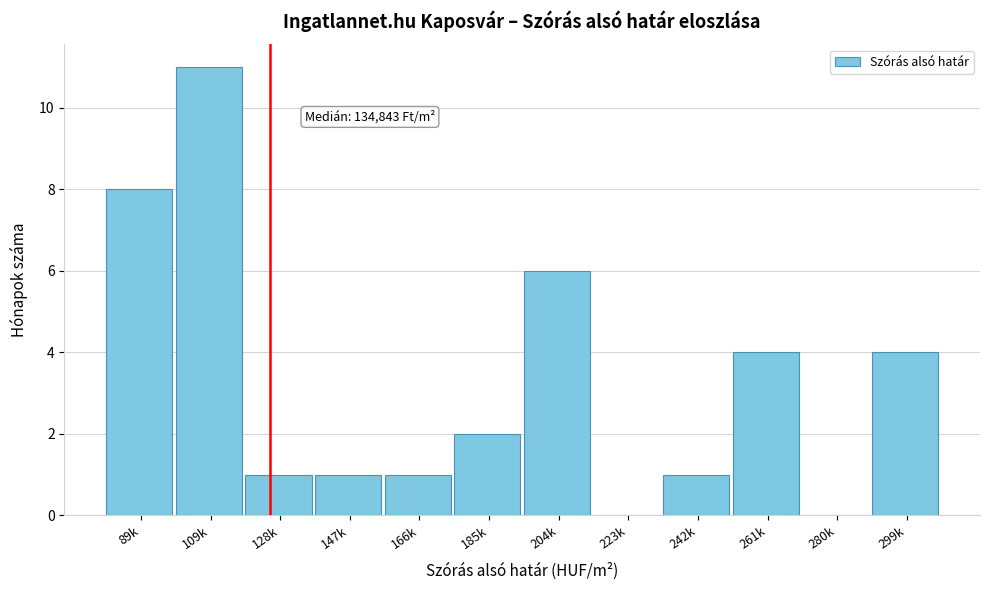

Reading left to right, extract all data points from this chart.

89k=8	109k=11	128k=1	147k=1	166k=1	185k=2	204k=6	223k=0	242k=1	261k=4	280k=0	299k=4